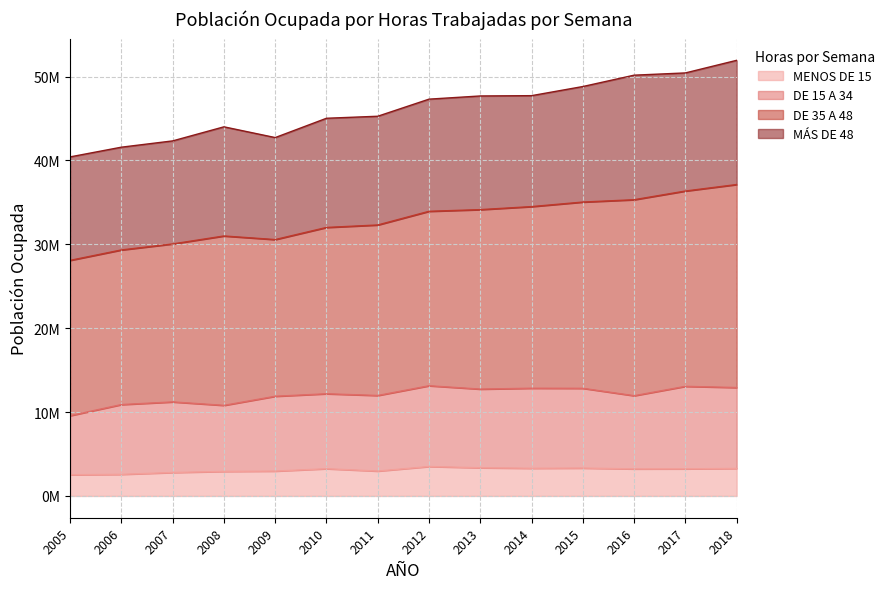

What are all the series names shown in the legend?

MENOS DE 15, DE 15 A 34, DE 35 A 48, MÁS DE 48